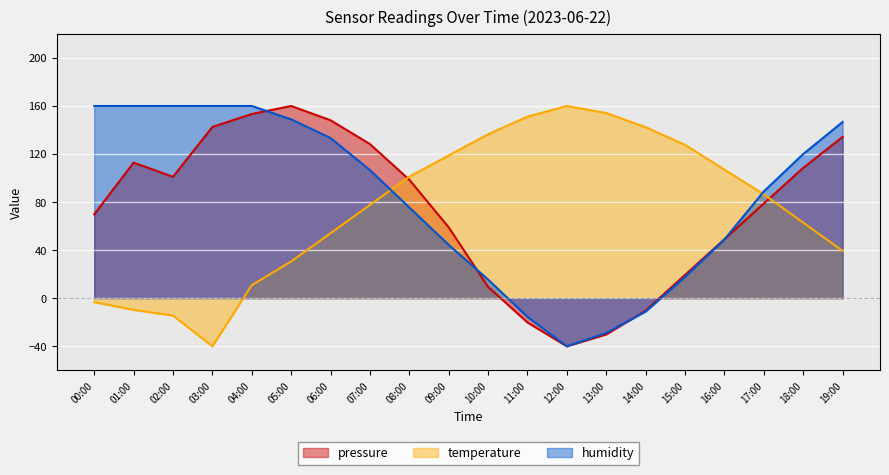

Reading left to right, what are all the values shown in this chart?

pressure: 69.8	112.9	101.1	142.5	153.3	160.0	148.1	128.3	98.6	59.0	9.5	-20.2	-40.0	-30.1	-10.3	19.4	49.1	78.8	108.5	134.3
temperature: -3.2	-9.7	-14.4	-40.0	10.9	30.6	54.1	77.6	101.2	118.8	136.5	151.2	160.0	154.1	142.4	127.6	107.1	86.5	62.9	39.4
humidity: 160.0	160.0	160.0	160.0	160.0	148.9	133.3	106.7	75.6	44.4	15.6	-15.6	-40.0	-28.9	-11.1	17.8	48.9	88.9	120.0	146.7